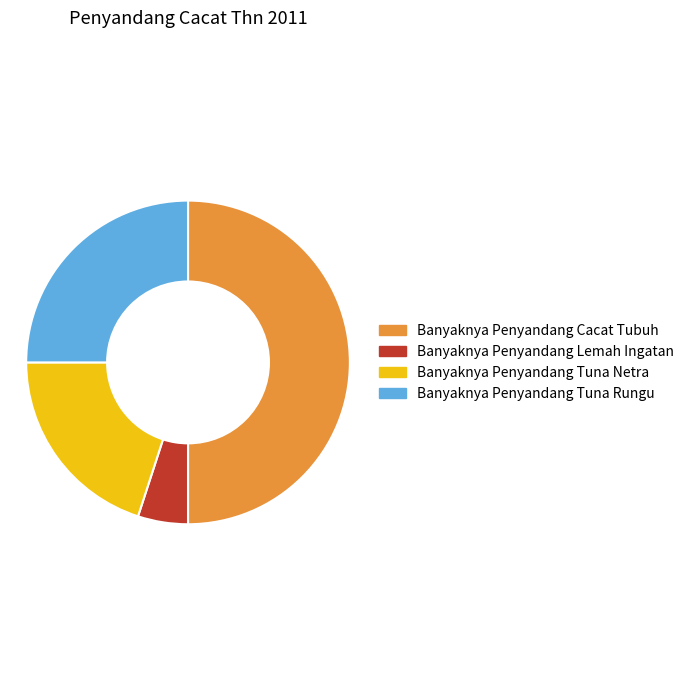

Between Banyaknya Penyandang Lemah Ingatan and Banyaknya Penyandang Cacat Tubuh, which is larger?

Banyaknya Penyandang Cacat Tubuh